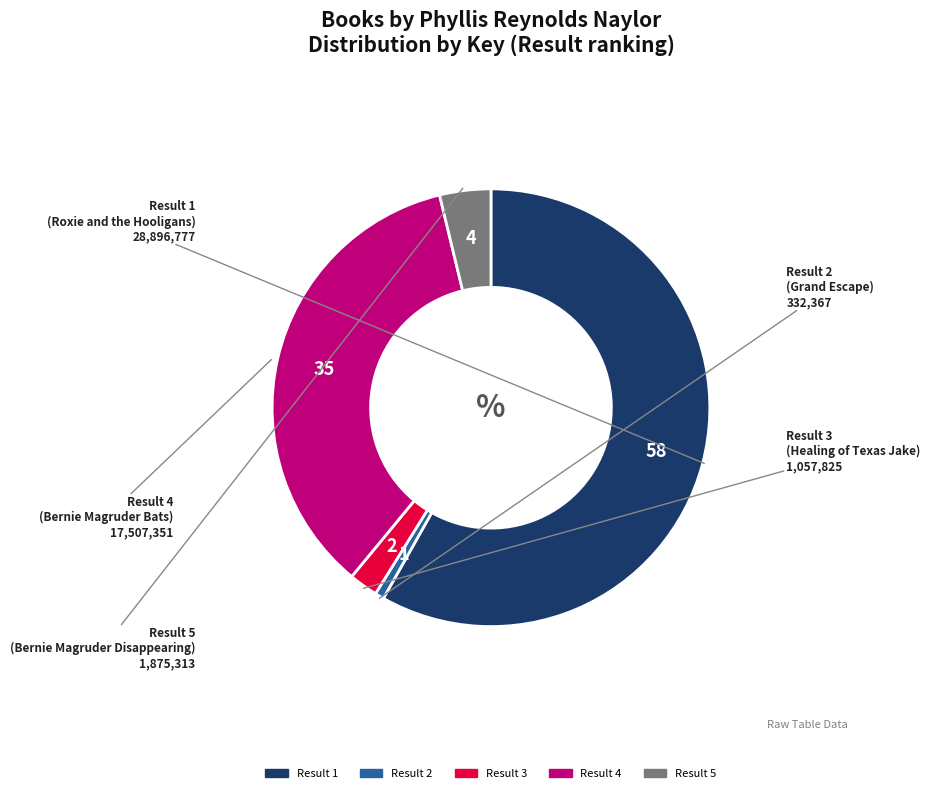

Count the number of slices in the pie.

5